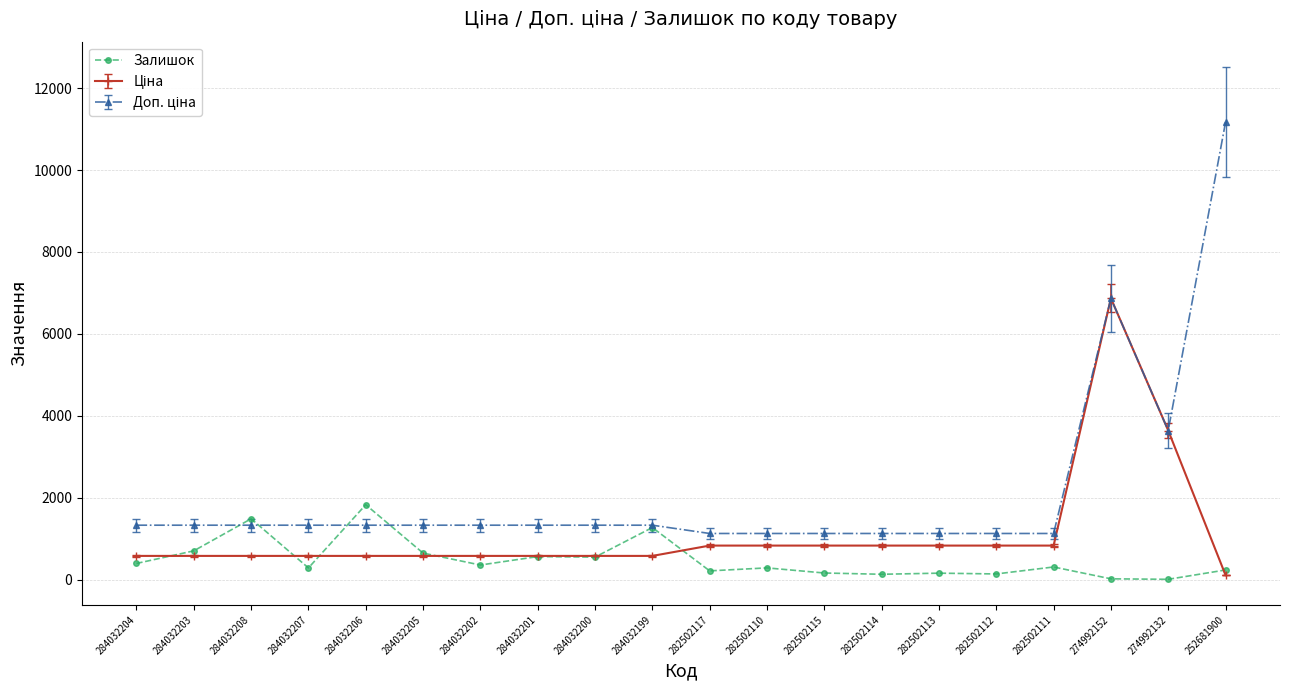

Is this an area chart (filled region under the line)?

No